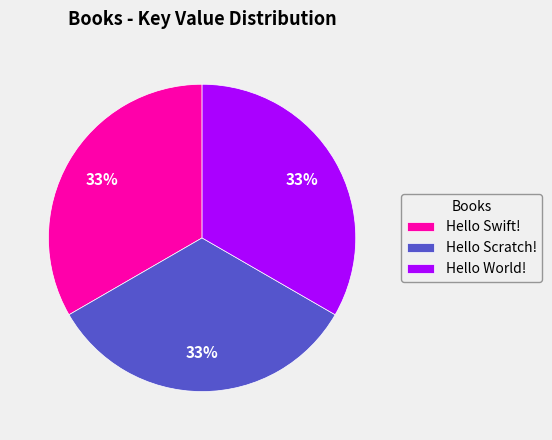

To the nearest percent, what is the average slice percentage?

33%